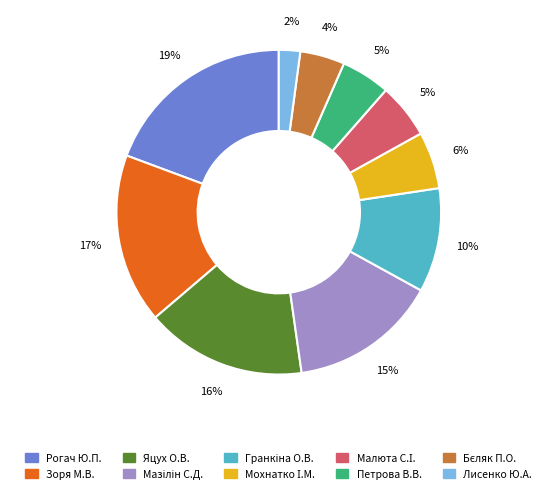

How many segments does this pie chart have?

10